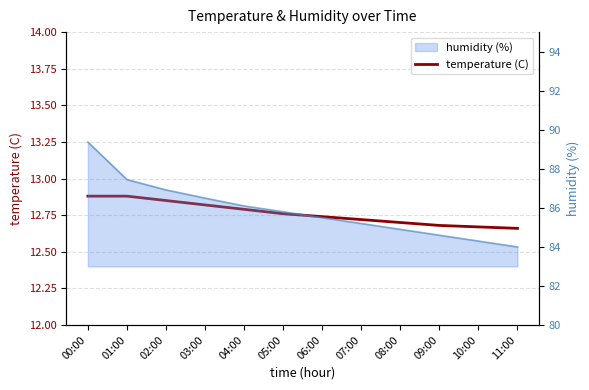

True or false: humidity and temperature intersect in this chart.

False